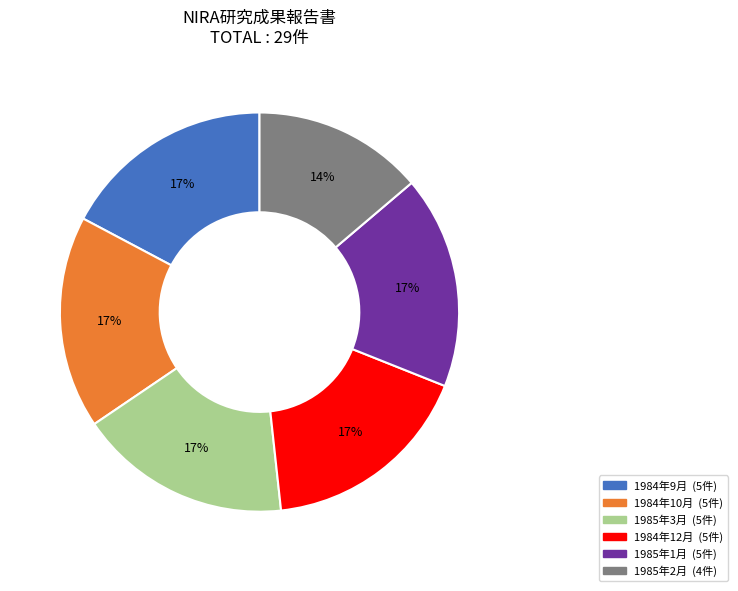

Which slice is the smallest?

1985年2月